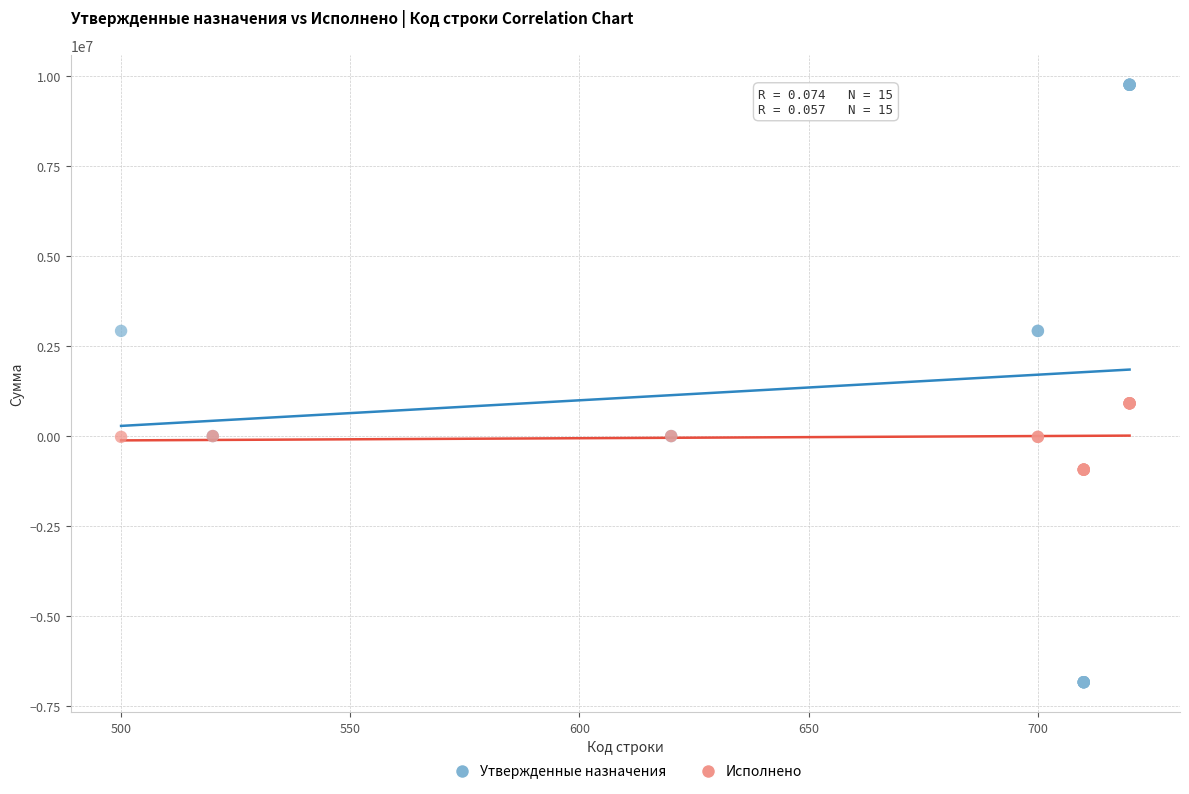

Which series has the widest spread of Y values?

Утвержденные назначения